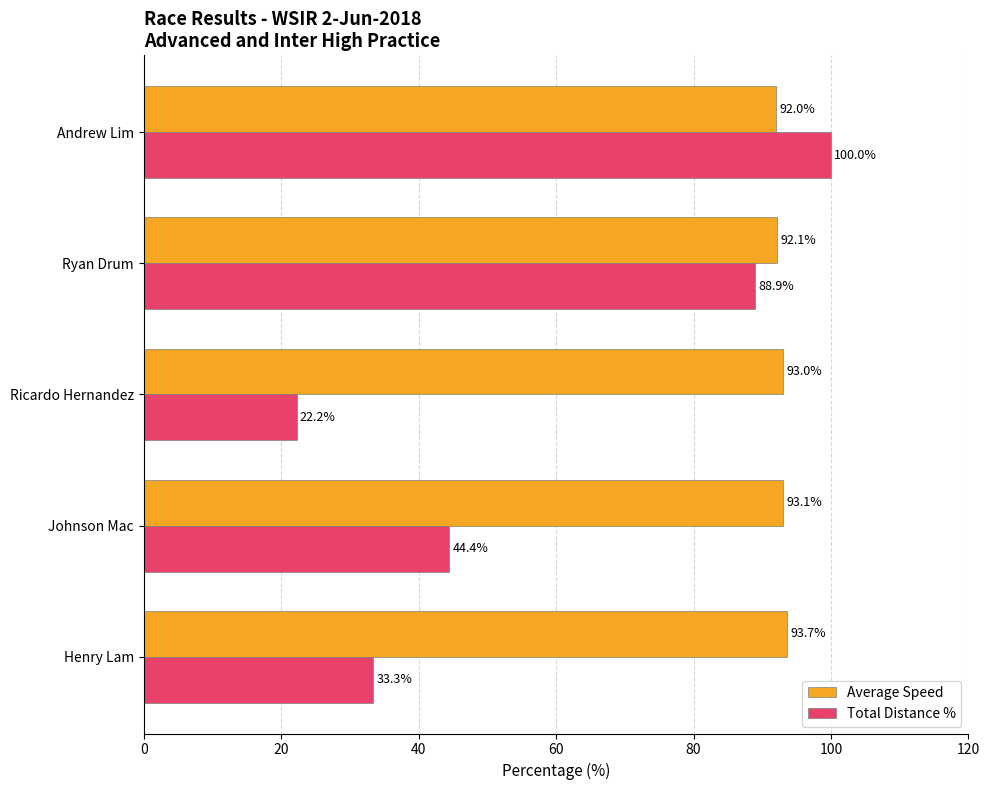

Which series has the largest total across all categories?

Average Speed